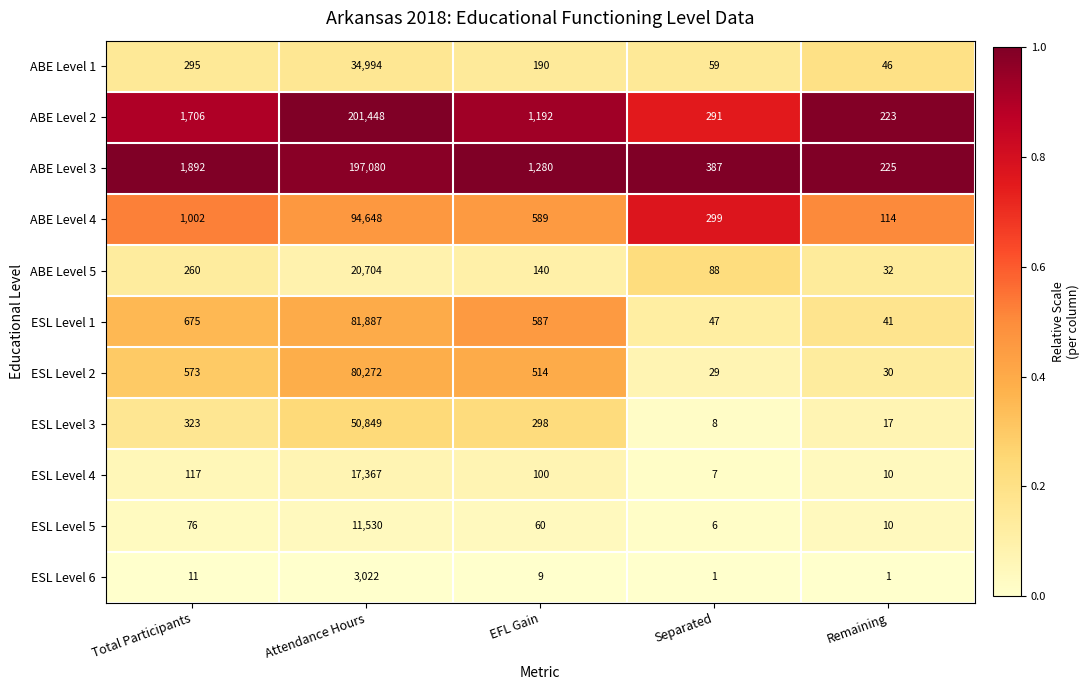

Between Attendance Hours and Remaining, which series saw the biggest shift?

ABE Level 2